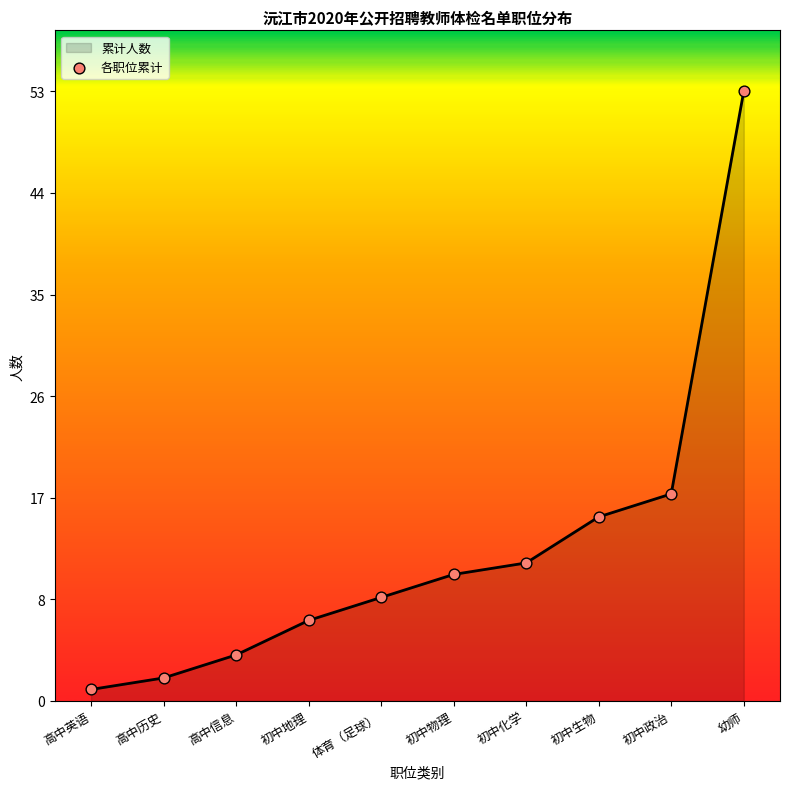

What is the change in value from 高中信息 to 初中政治?

+14